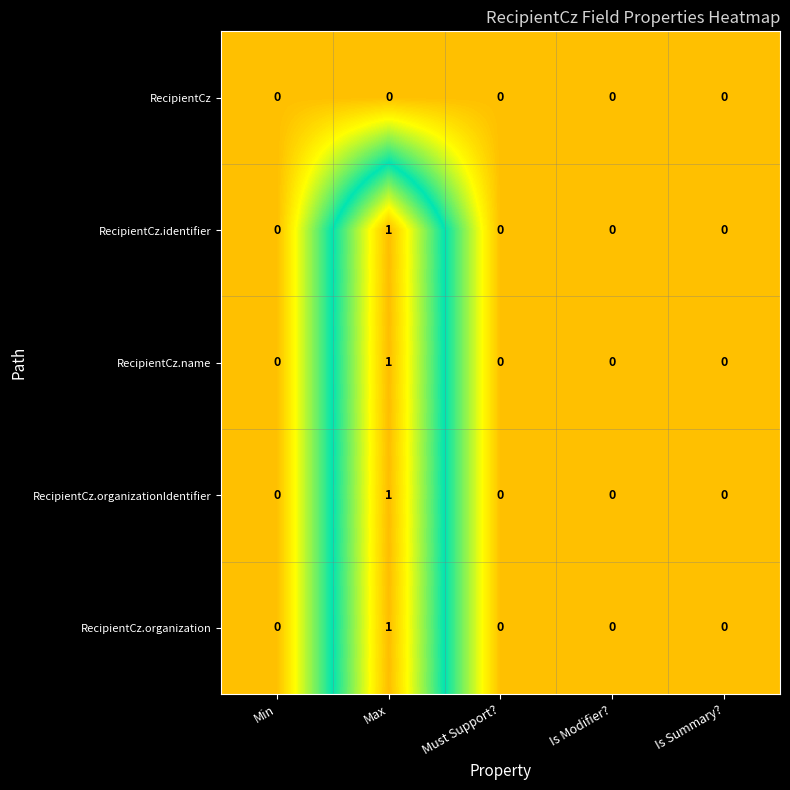

Reading left to right, extract all data points from this chart.

RecipientCz: 0	0	0	0	0
RecipientCz.identifier: 0	1	0	0	0
RecipientCz.name: 0	1	0	0	0
RecipientCz.organizationIdentifier: 0	1	0	0	0
RecipientCz.organization: 0	1	0	0	0